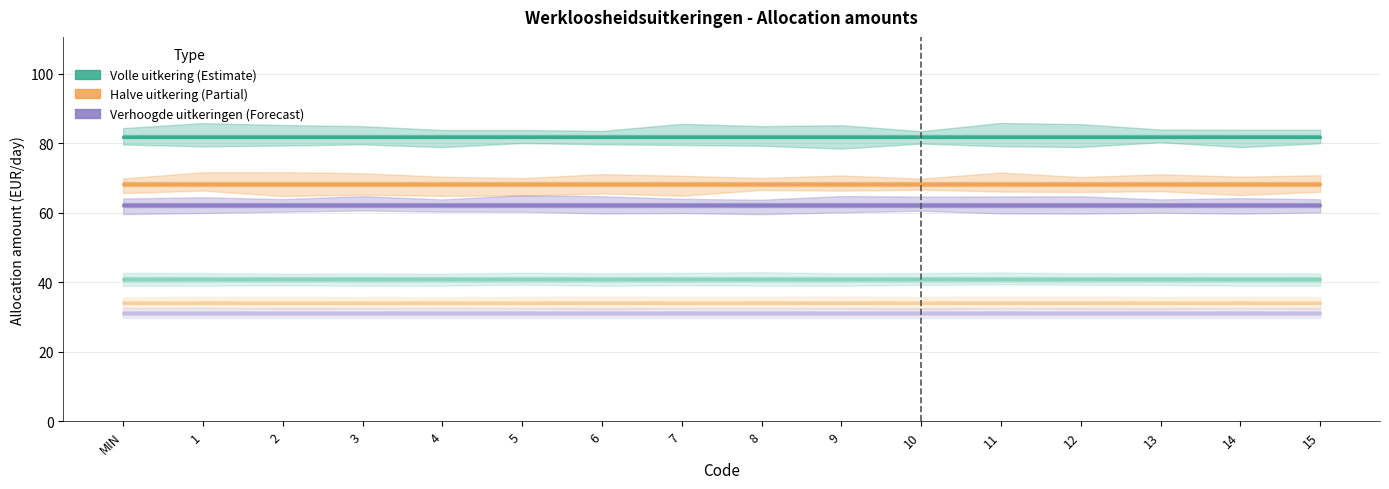

True or false: Havenarbeiders (Halve) has more than 1 interior local peaks.

False